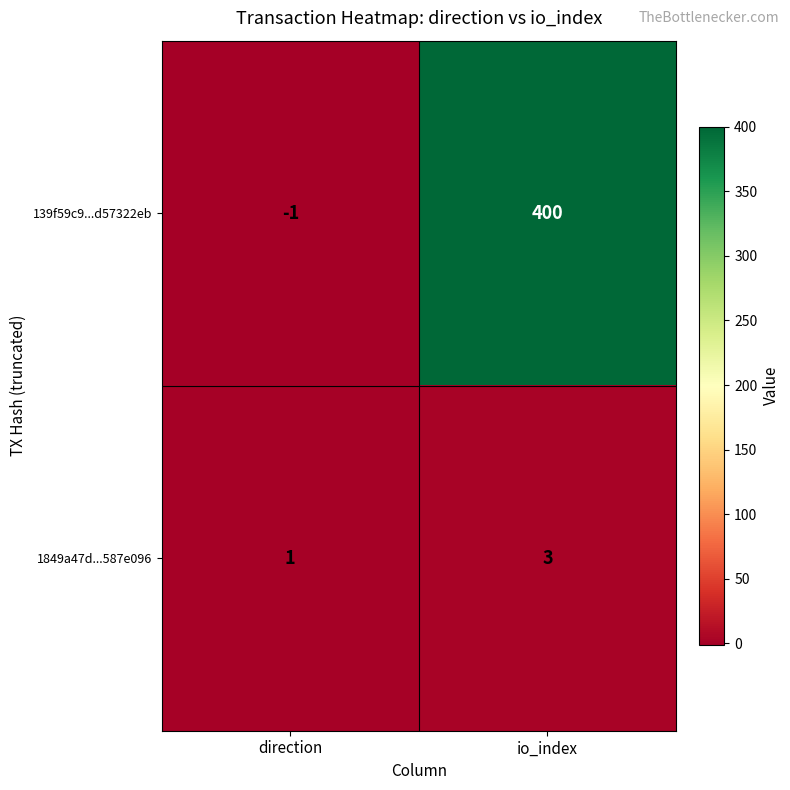

What is the sum of all 1849a47d...587e096 values?

4